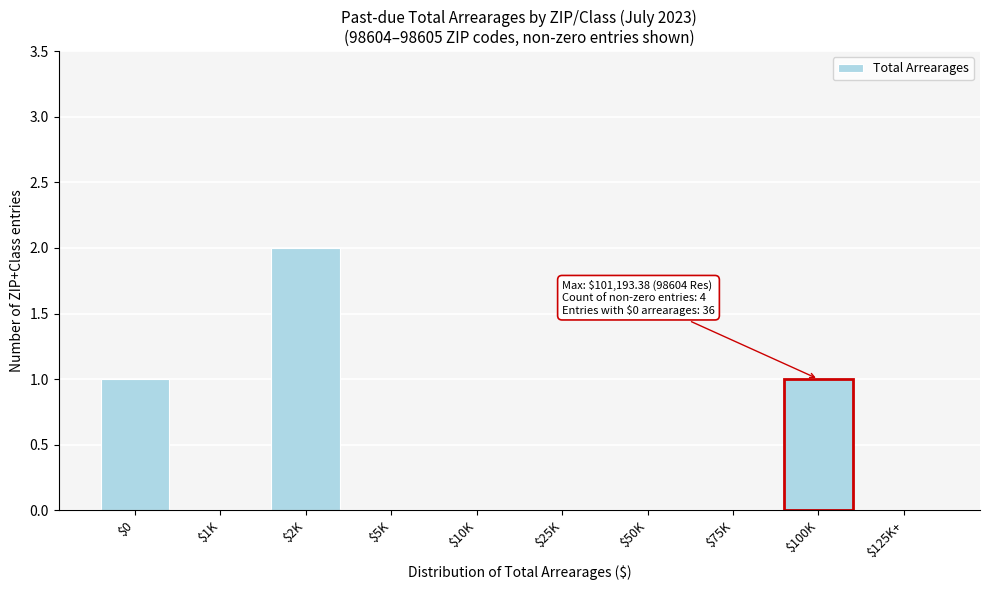

What is the sum of all values?

4